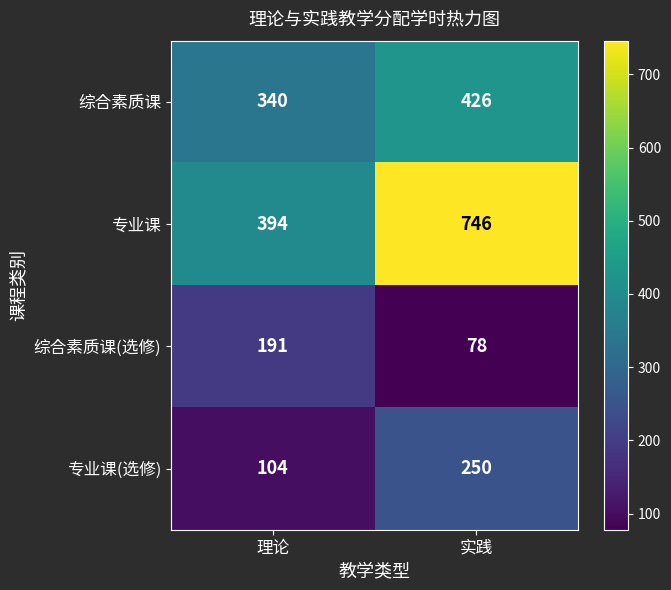

What is the sum of all 综合素质课(选修) values?

269